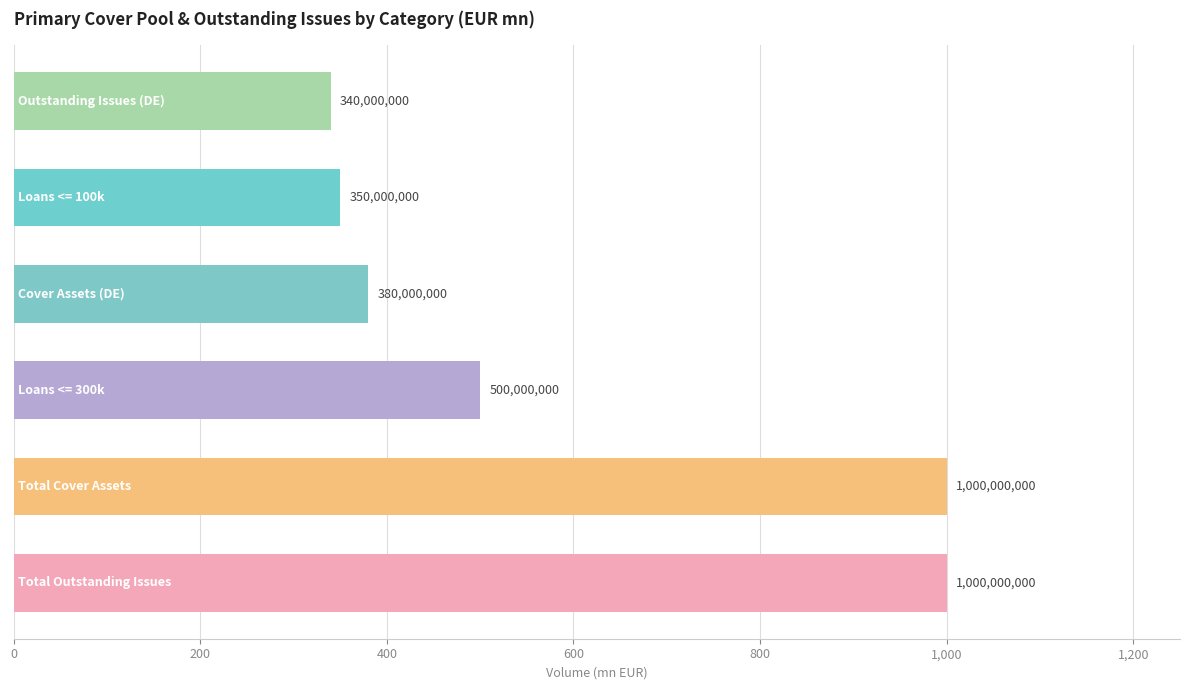

Does the chart contain any negative values?

No